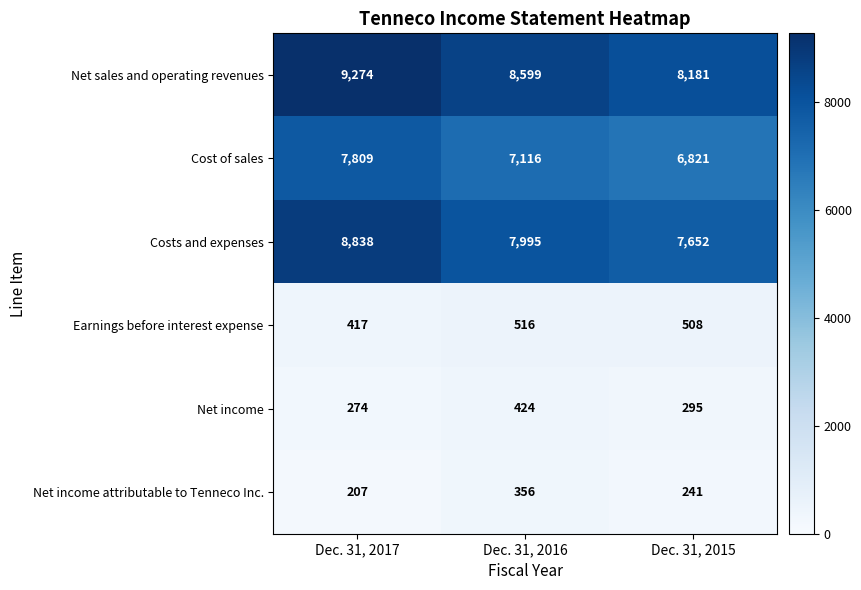

List the series in order of their peak value, lowest first.

Net income attributable to Tenneco Inc., Net income, Earnings before interest expense, Cost of sales, Costs and expenses, Net sales and operating revenues